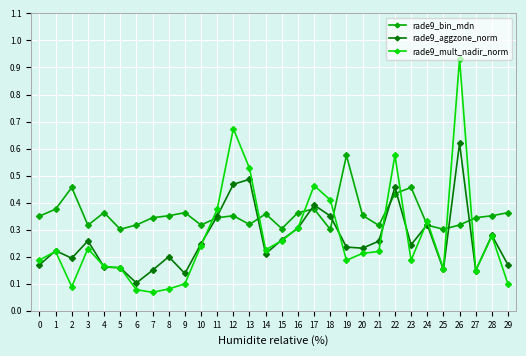

True or false: rade9_aggzone_norm has a value of 0.4 at 16.

False